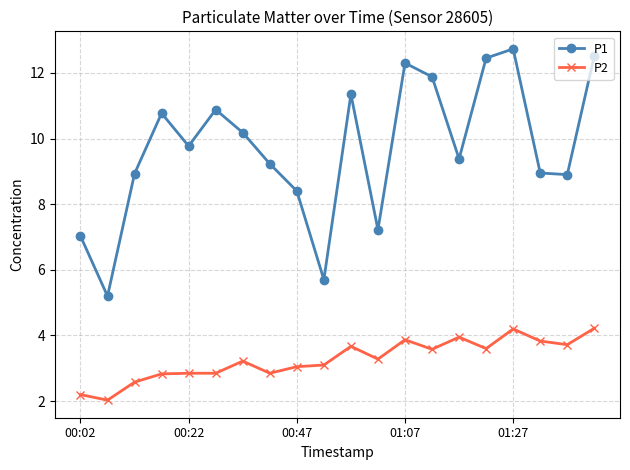

Which series has the largest total across all categories?

P1